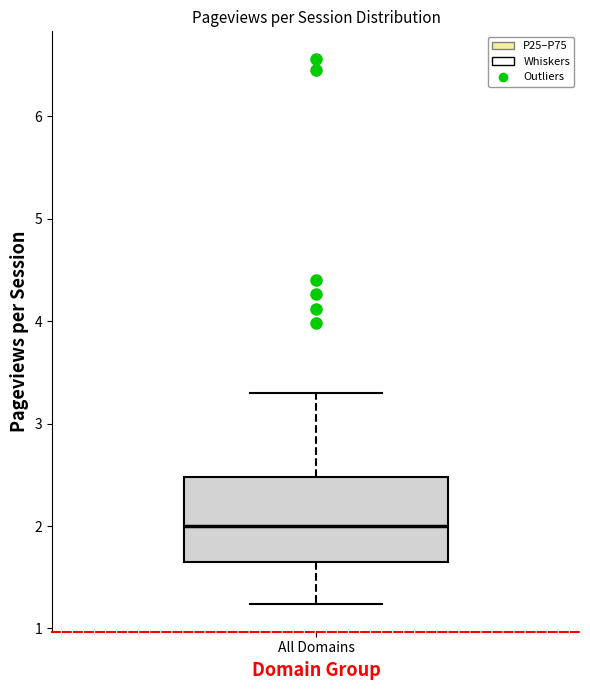

Read this box plot against the y-axis: the position of the median line, the range covered by the box, and the ends of both whiskers. The values are not printed on the chart, so give them approximately, as read against the axis.

median 2.0, box 1.6 to 2.5, whiskers 1.2 to 3.3